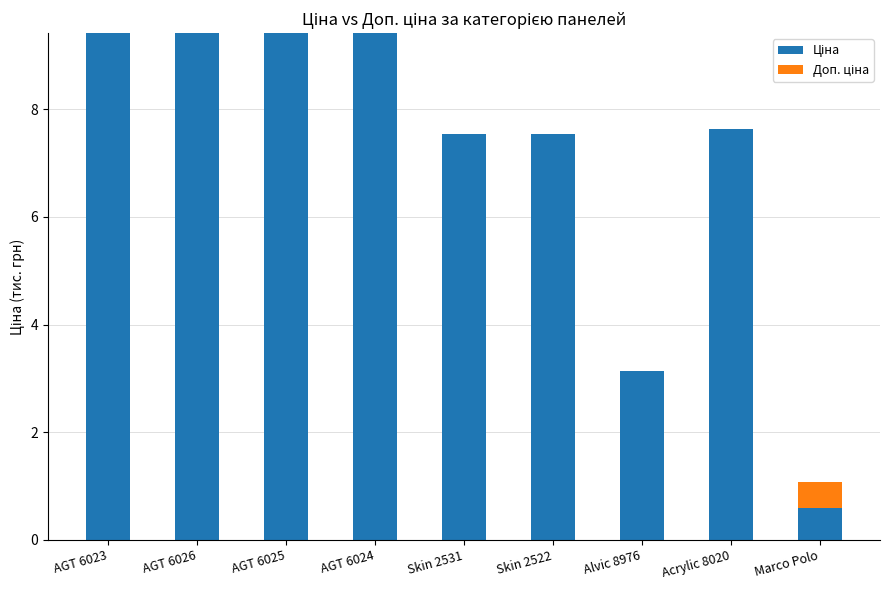

What is the total value across all series at Acrylic 8020?

7.6